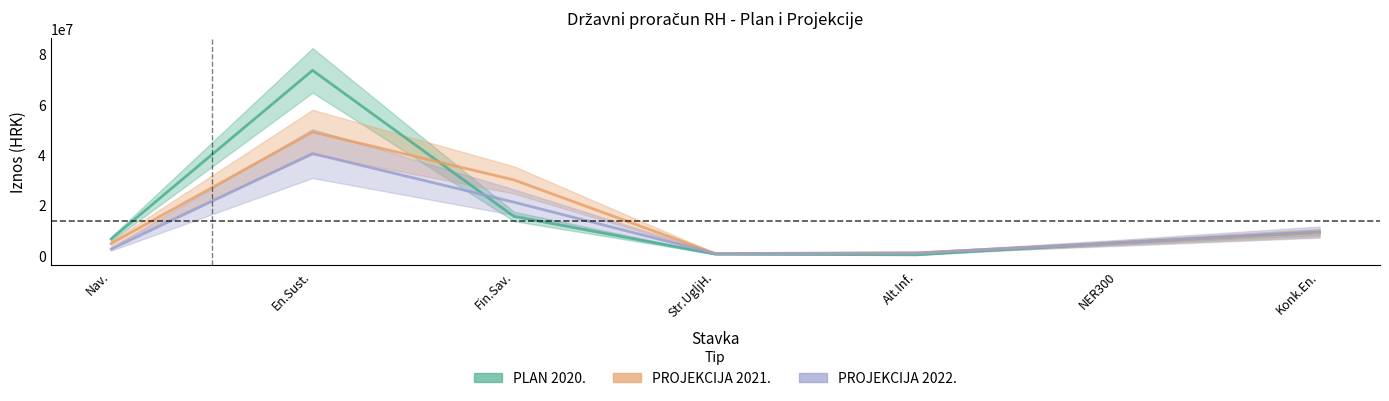

Is it true that PROJEKCIJA 2022. equals 5015930 at Fin.Sav.?

False